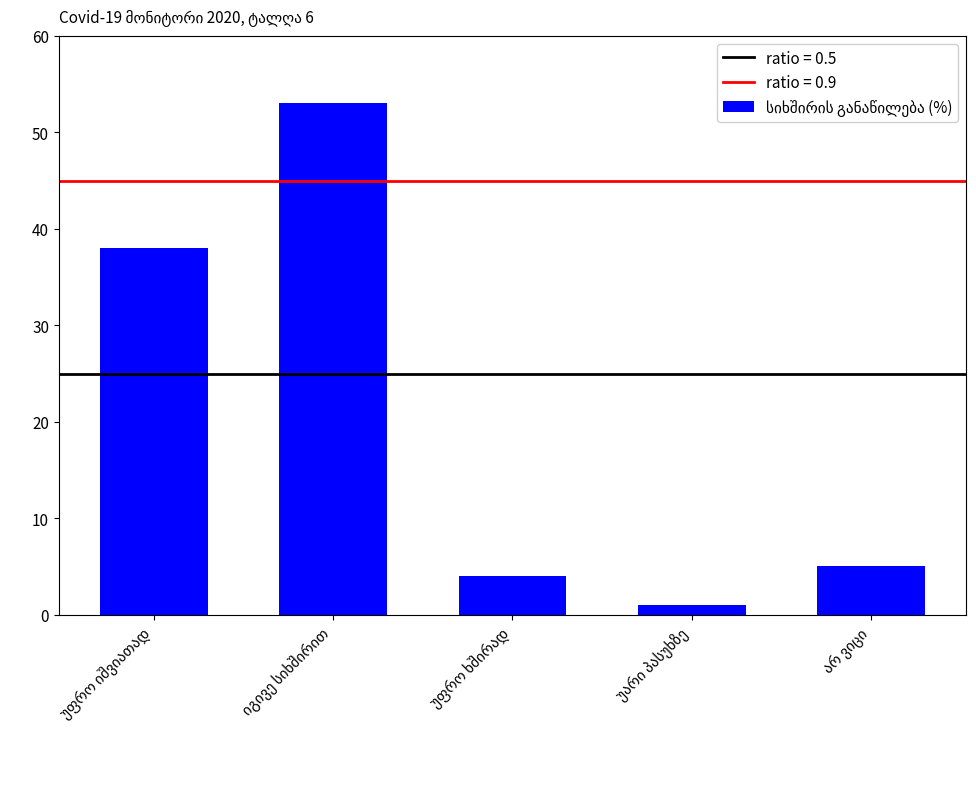

What is the value of the 2nd bar from the left?

53